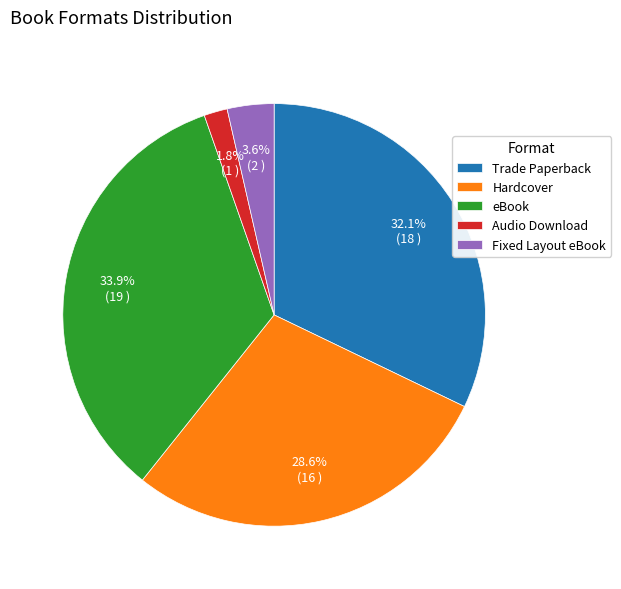

How many segments does this pie chart have?

5